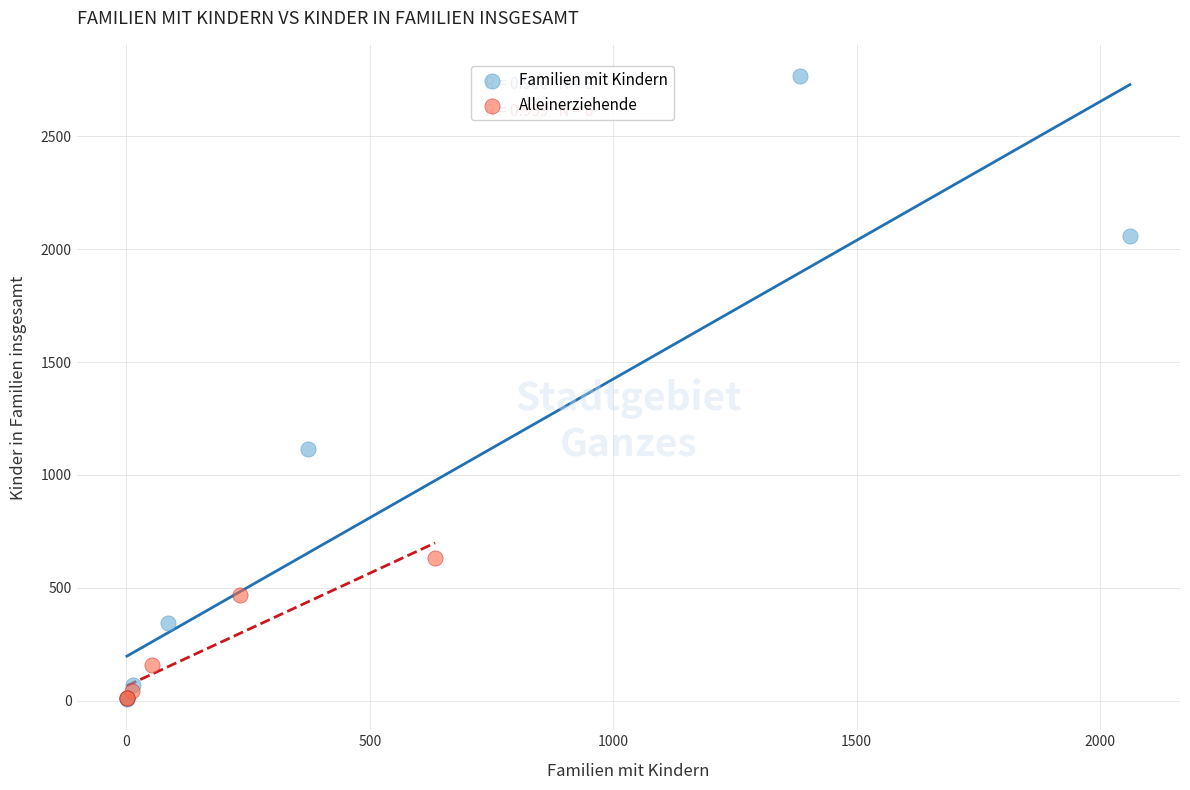

Which series has the largest Y range (max minus min)?

Familien mit Kindern